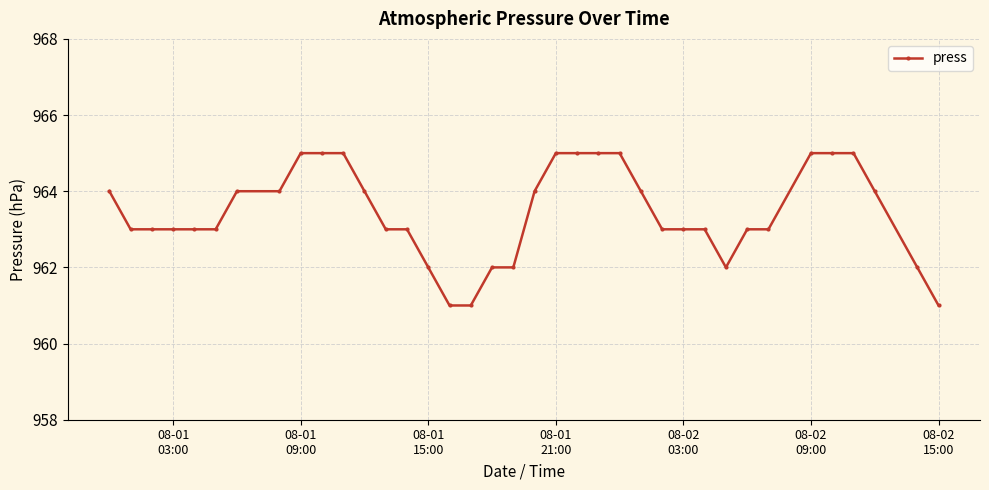

Does the chart have visible grid lines?

Yes